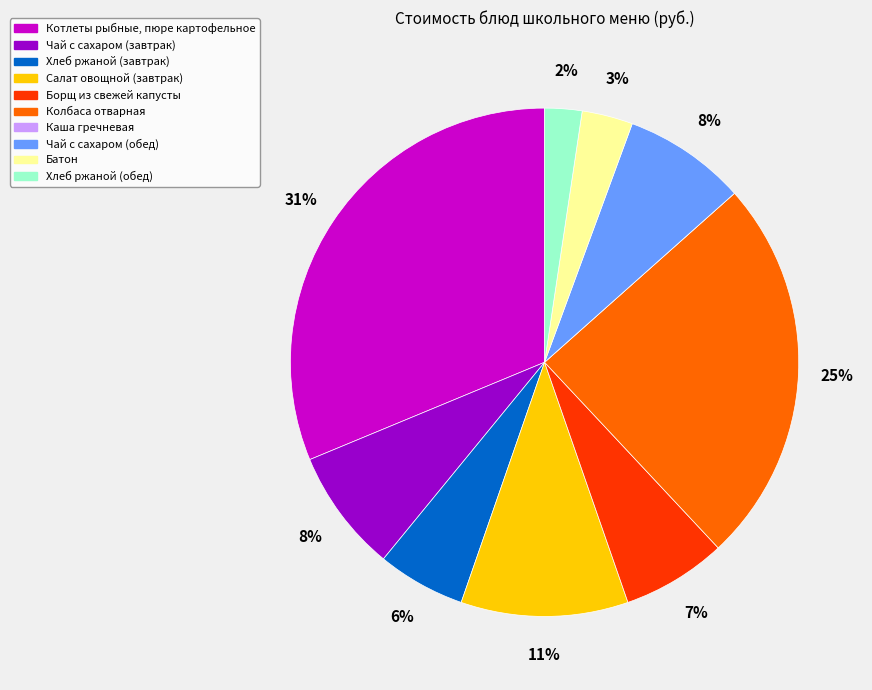

What percentage is the Колбаса отварная slice, to the nearest percent?

25%